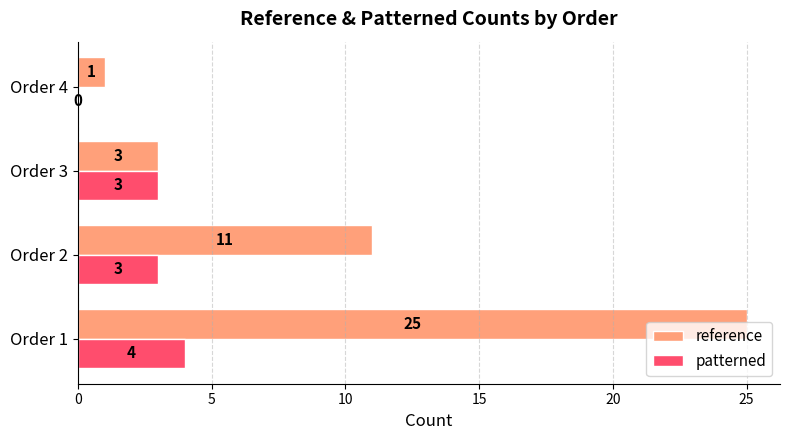

At which category is the sum across all series the highest?

Order 1